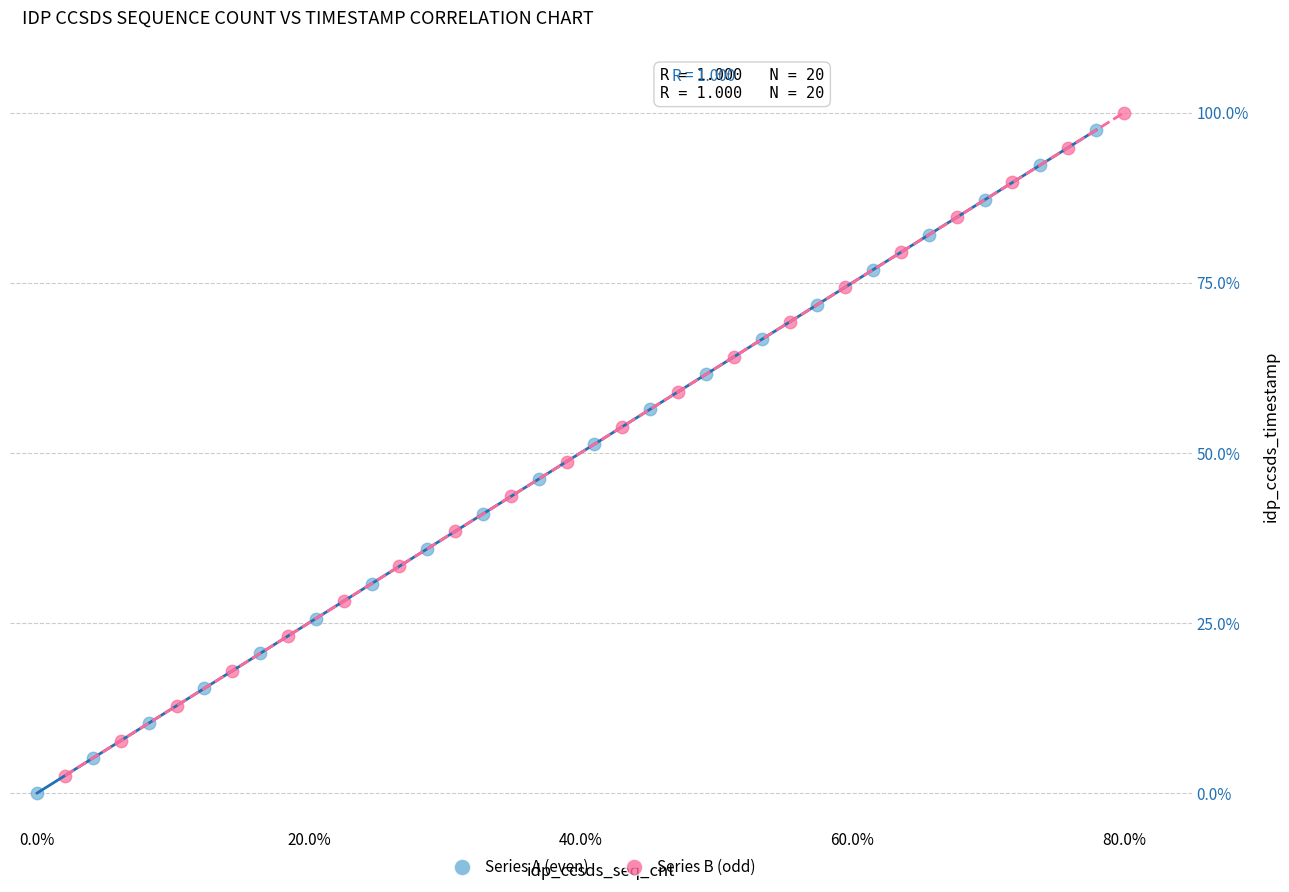

Which series contains the highest Y value?

Series B (odd)